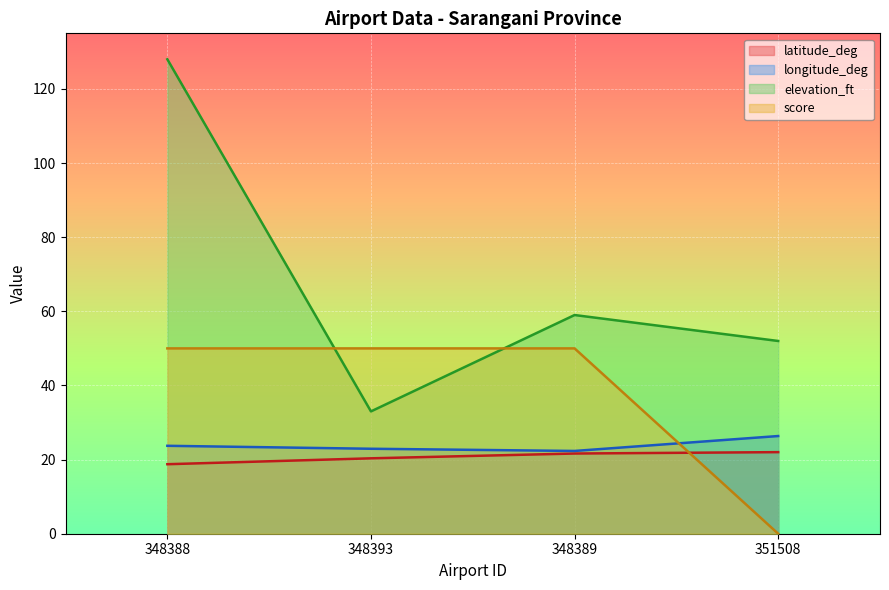

Where is the first local minimum for elevation_ft?

348393